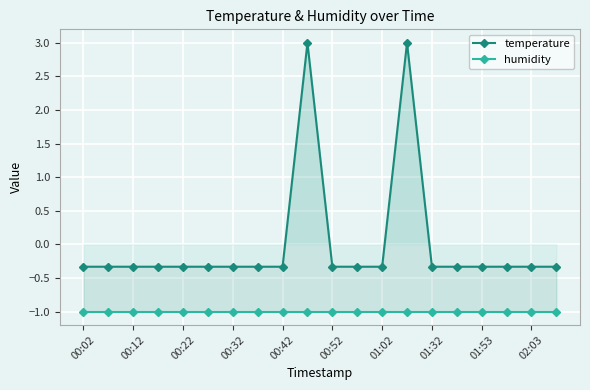

What is the total value across all series at 00:42?

-1.3